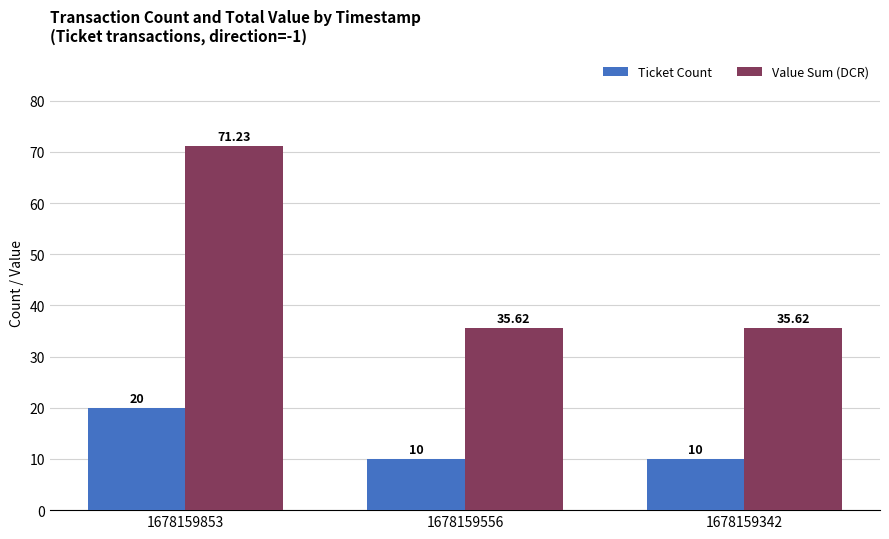

What are all the series names shown in the legend?

Ticket Count, Value Sum (DCR)